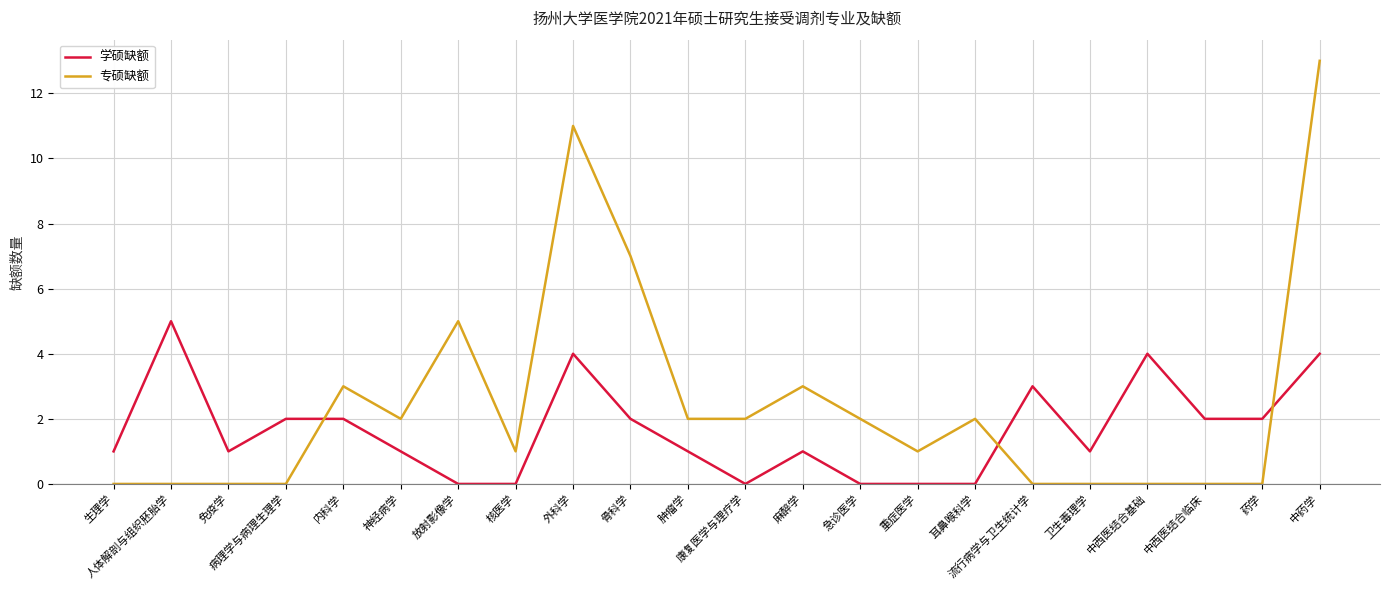

Rank the series by their maximum value, from highest to lowest.

专硕缺额, 学硕缺额